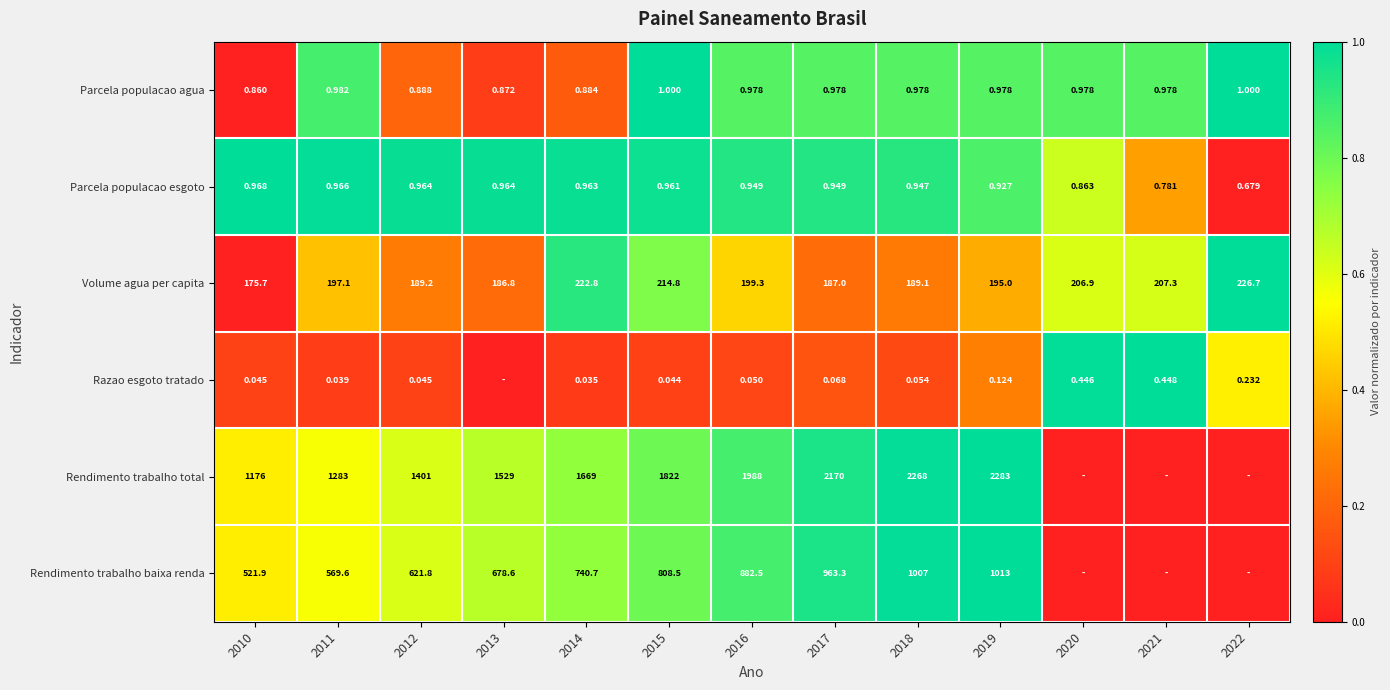

What is the difference between the highest and lowest values at 2020?

1.0